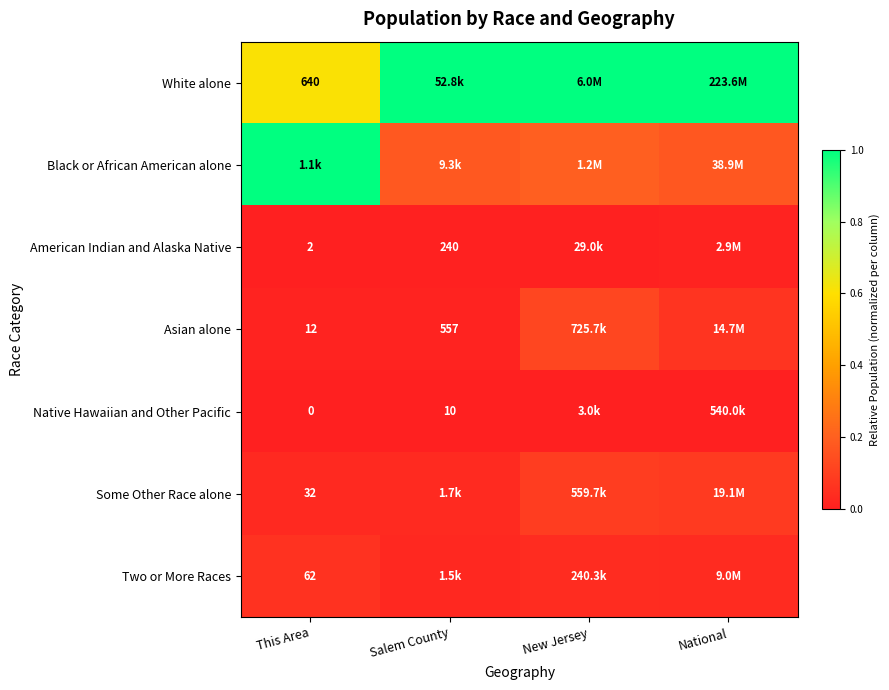

Is the value of Asian alone at Salem County greater than the value of American Indian and Alaska Native at This Area?

Yes